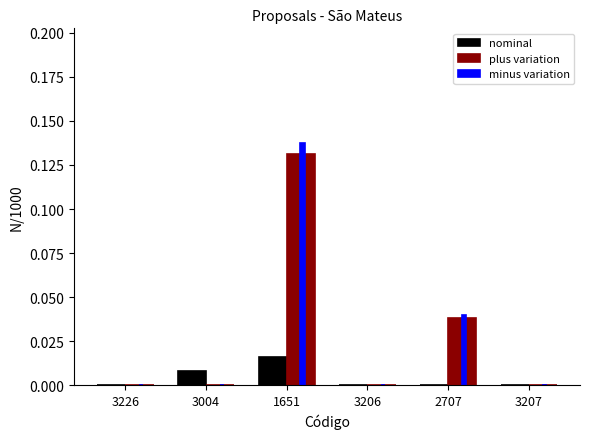

Which category has the highest value in the minus variation series?

1651